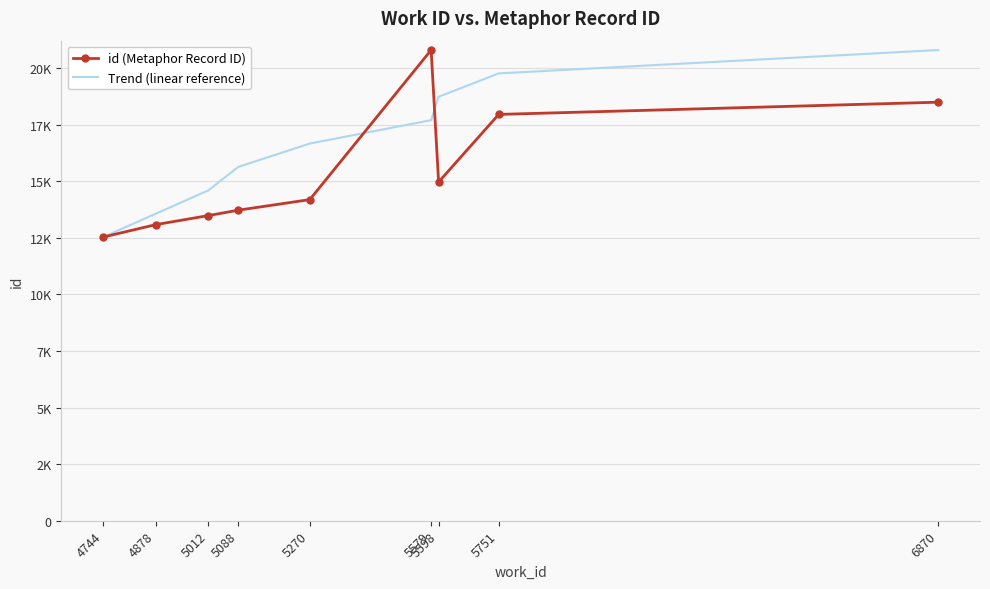

What are all the series names shown in the legend?

id (Metaphor Record ID), Trend (linear reference)